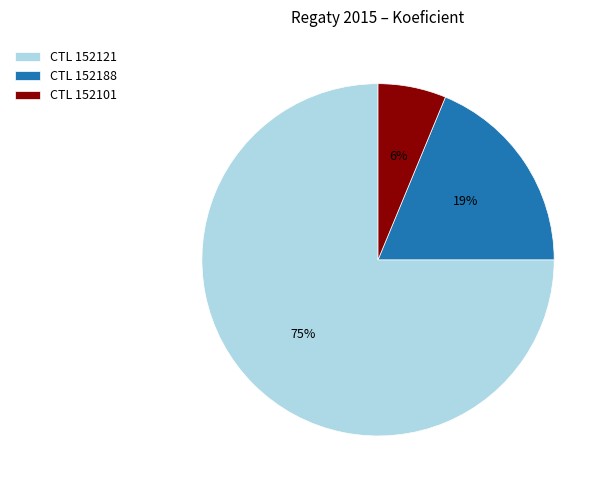

Is there a majority slice in this chart?

Yes